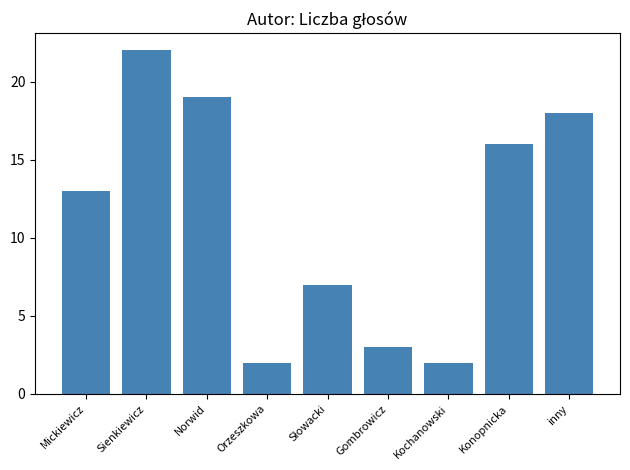

What is the average value?

11